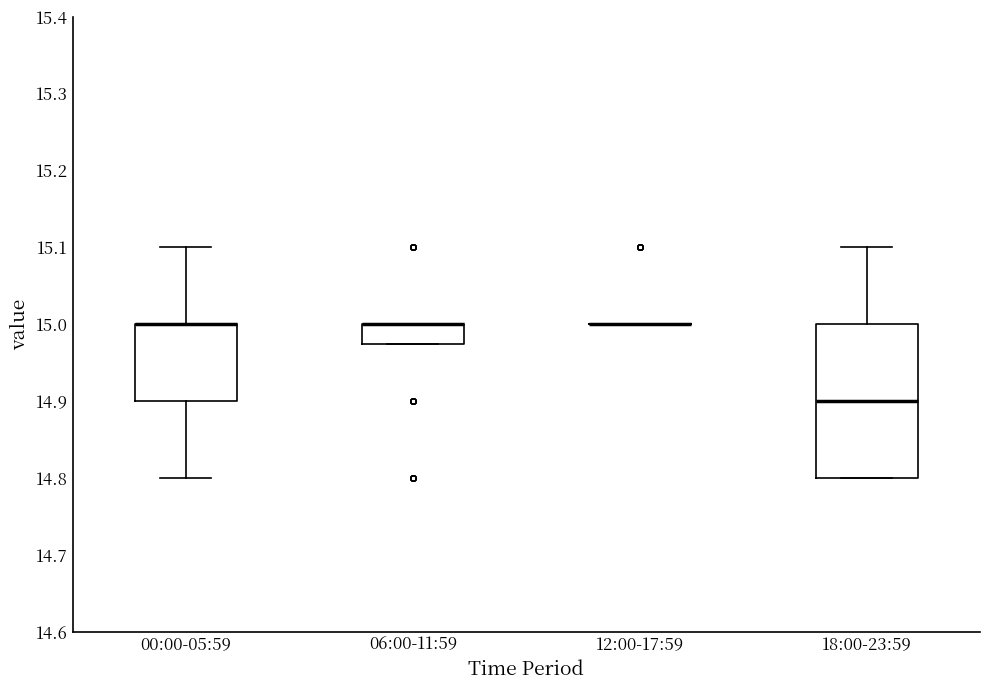

Reading left to right, transcribe this box plot: for each box, give where its median line is, the range the box spans, and where its two whiskers end, as read against the y-axis. The values are not printed on the chart, so give them approximately, as read against the axis.

00:00-05:59: median 15.00 (drawn on the box's upper edge), box 14.90 to 15.00, whiskers 14.80 to 15.10
06:00-11:59: median 15.00 (drawn on the box's upper edge), box 14.98 to 15.00, whiskers 14.98 to 15.00
12:00-17:59: box collapsed to a line at 15.00, whiskers 15.00 to 15.00
18:00-23:59: median 14.90, box 14.80 to 15.00, whiskers 14.80 to 15.10